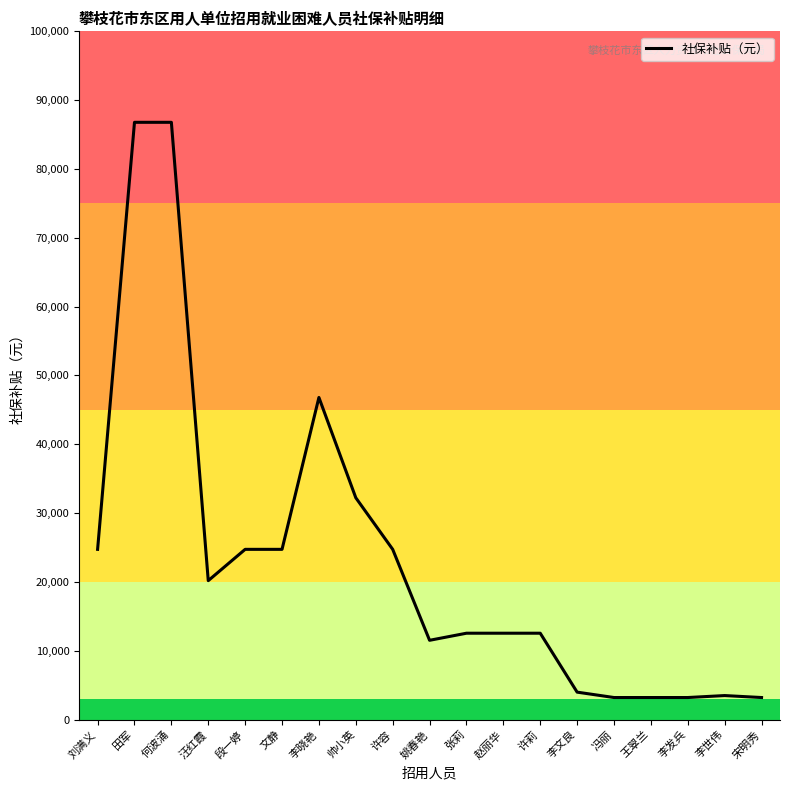

Is this an area chart (filled region under the line)?

No